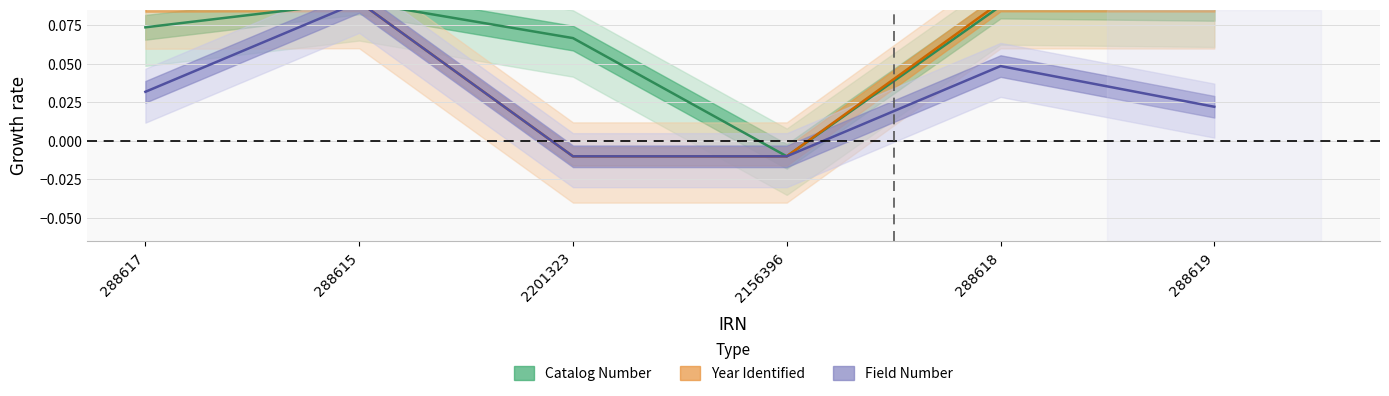

True or false: Field Number has a value of 0.0 at 288617.

False